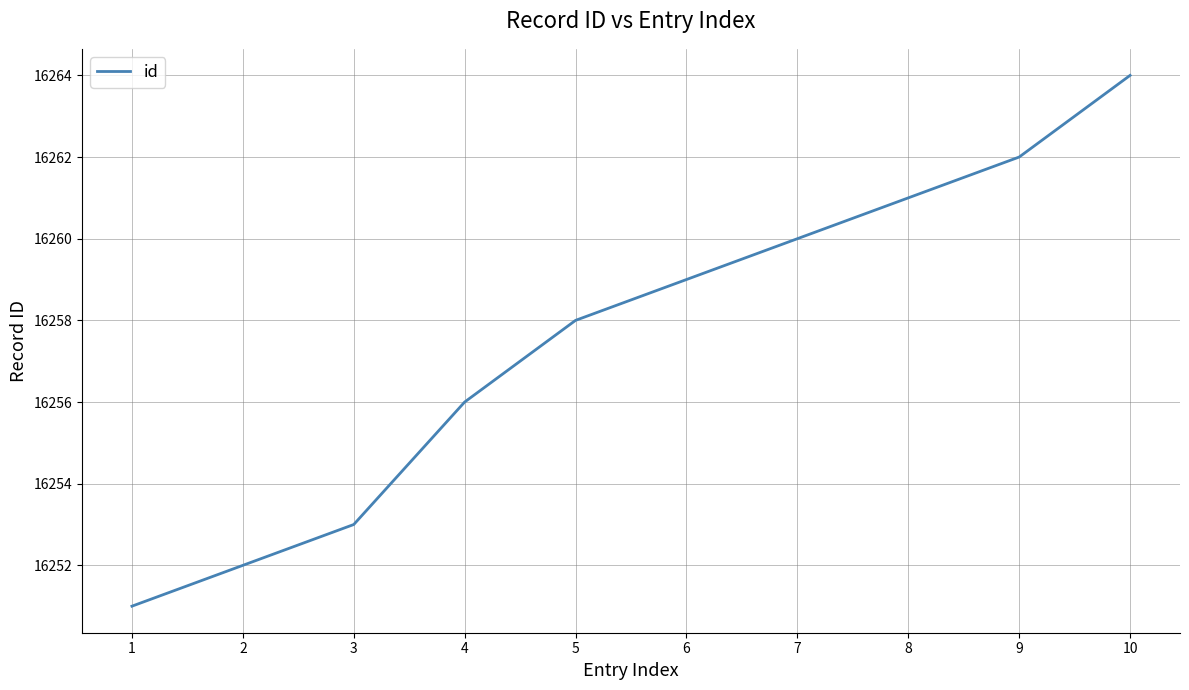

Is it true that the value at 5 is 10537?

False